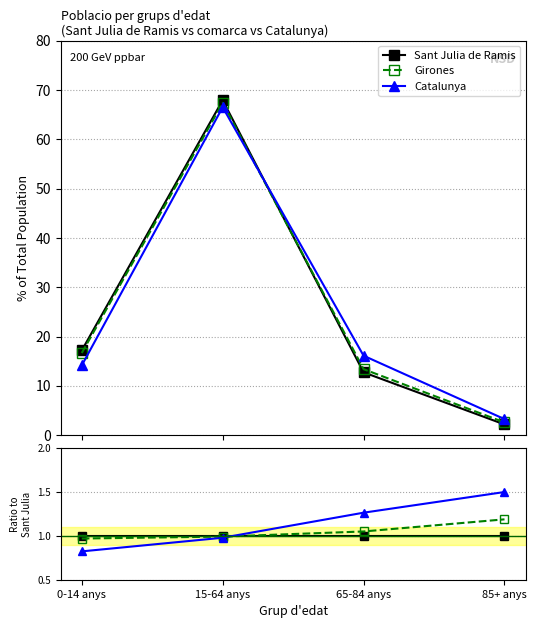

What is the smallest value displayed?

0.8